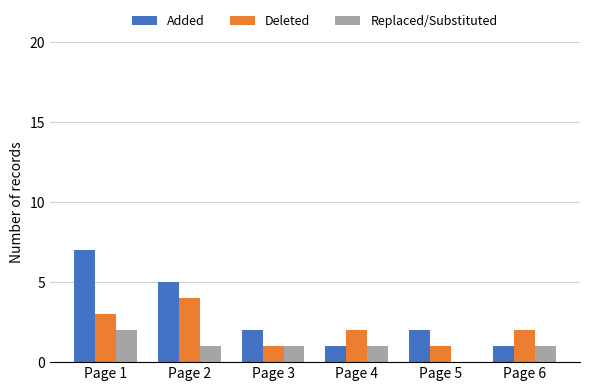

Between Page 1 and Page 6, which series saw the biggest shift?

Added